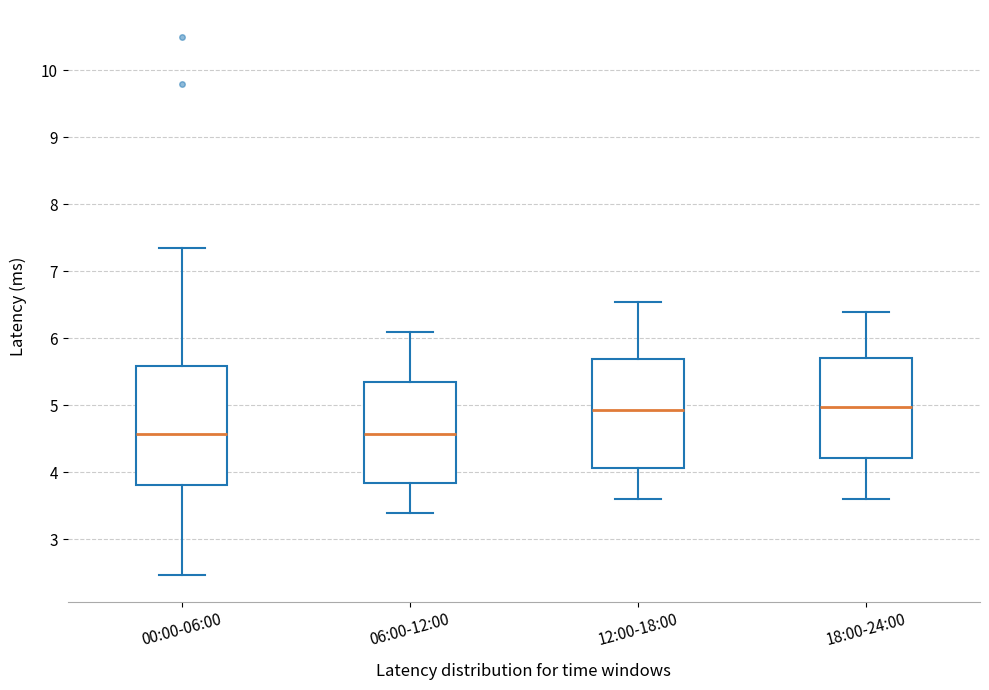

Reading left to right, read every box against the y-axis: the position of its median line, the range the box covers, and the ends of its whiskers. The values are not printed on the chart, so give them approximately, as read against the axis.

00:00-06:00: median 4.6, box 3.8 to 5.6, whiskers 2.5 to 7.4
06:00-12:00: median 4.6, box 3.8 to 5.4, whiskers 3.4 to 6.1
12:00-18:00: median 4.9, box 4.1 to 5.7, whiskers 3.6 to 6.6
18:00-24:00: median 5.0, box 4.2 to 5.7, whiskers 3.6 to 6.4